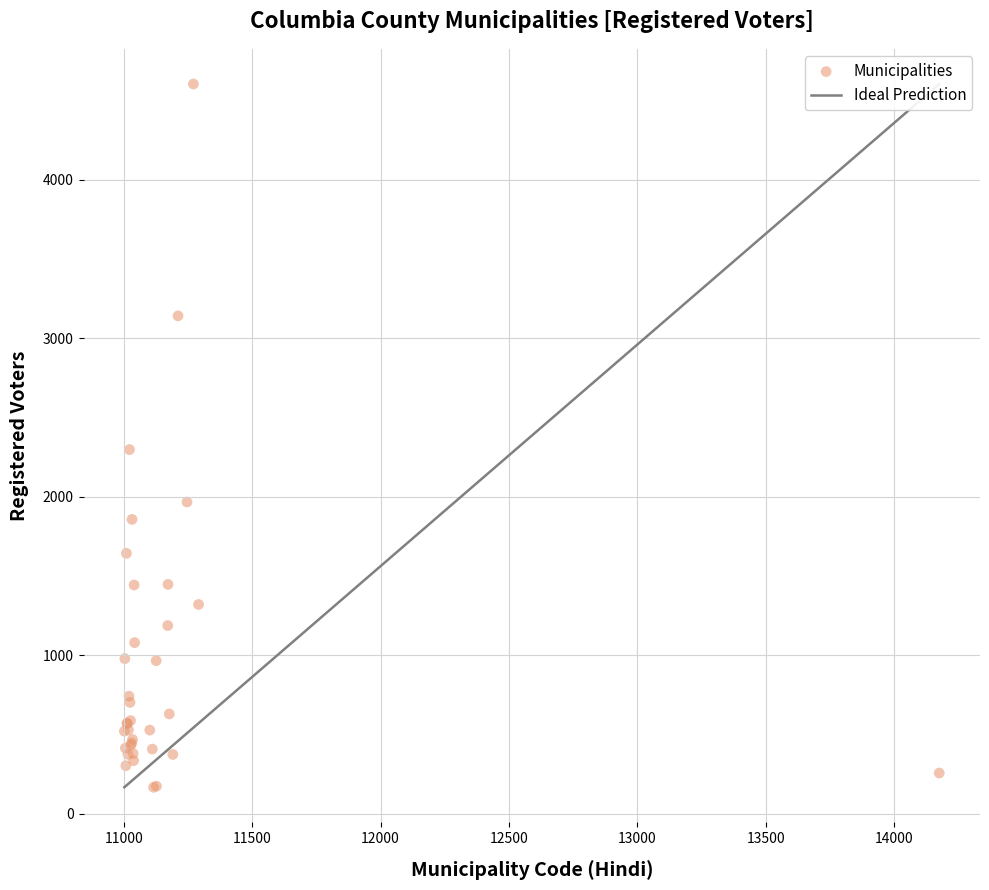

What Y value in the scatter plot is closest to 2386?

2298